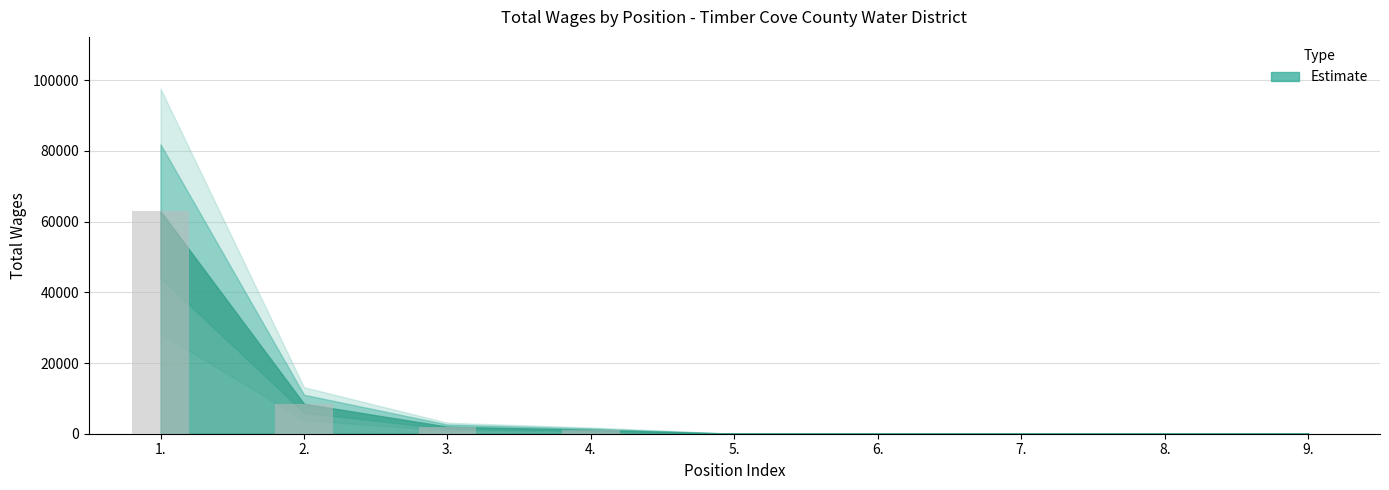

What is the greatest value displayed?

62988